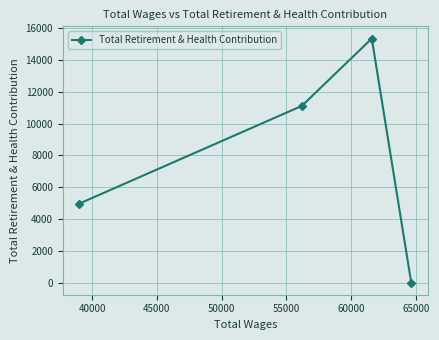

What is the difference between the maximum and second lowest values?

10380